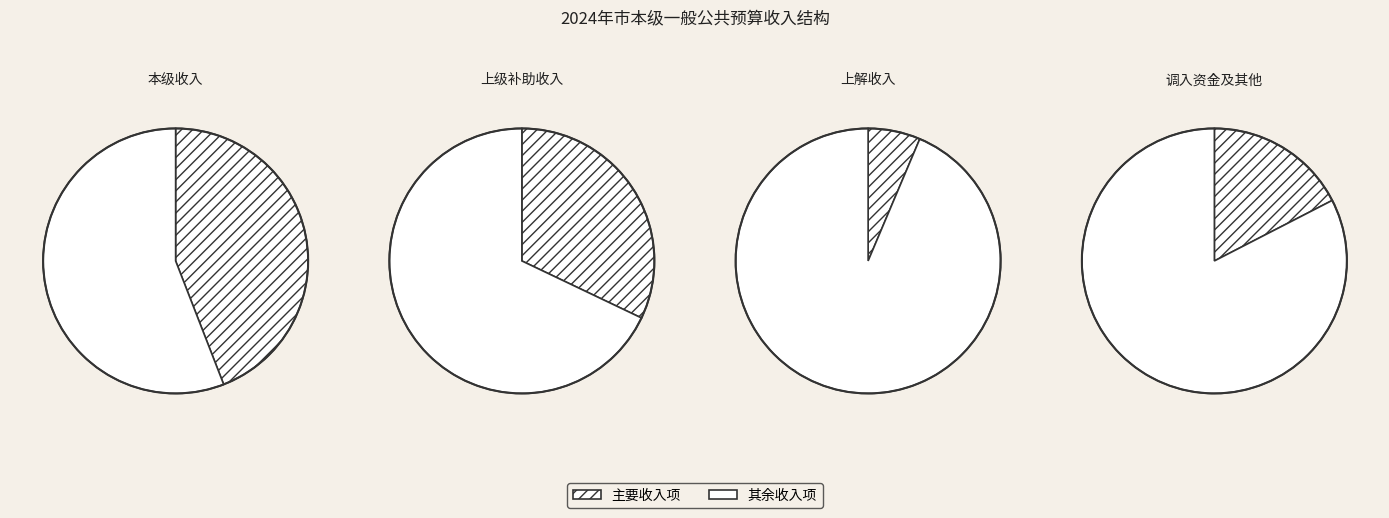

Is 五、调入资金 the majority of the pie?

No